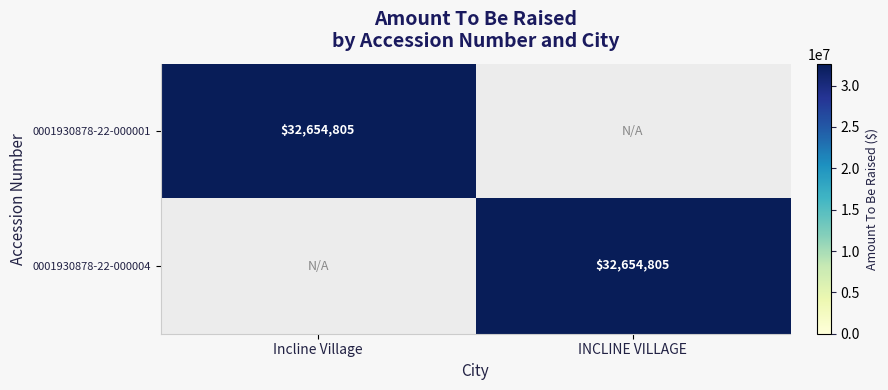

Is it true that 0001930878-22-000004 equals 32654805 at INCLINE VILLAGE?

True